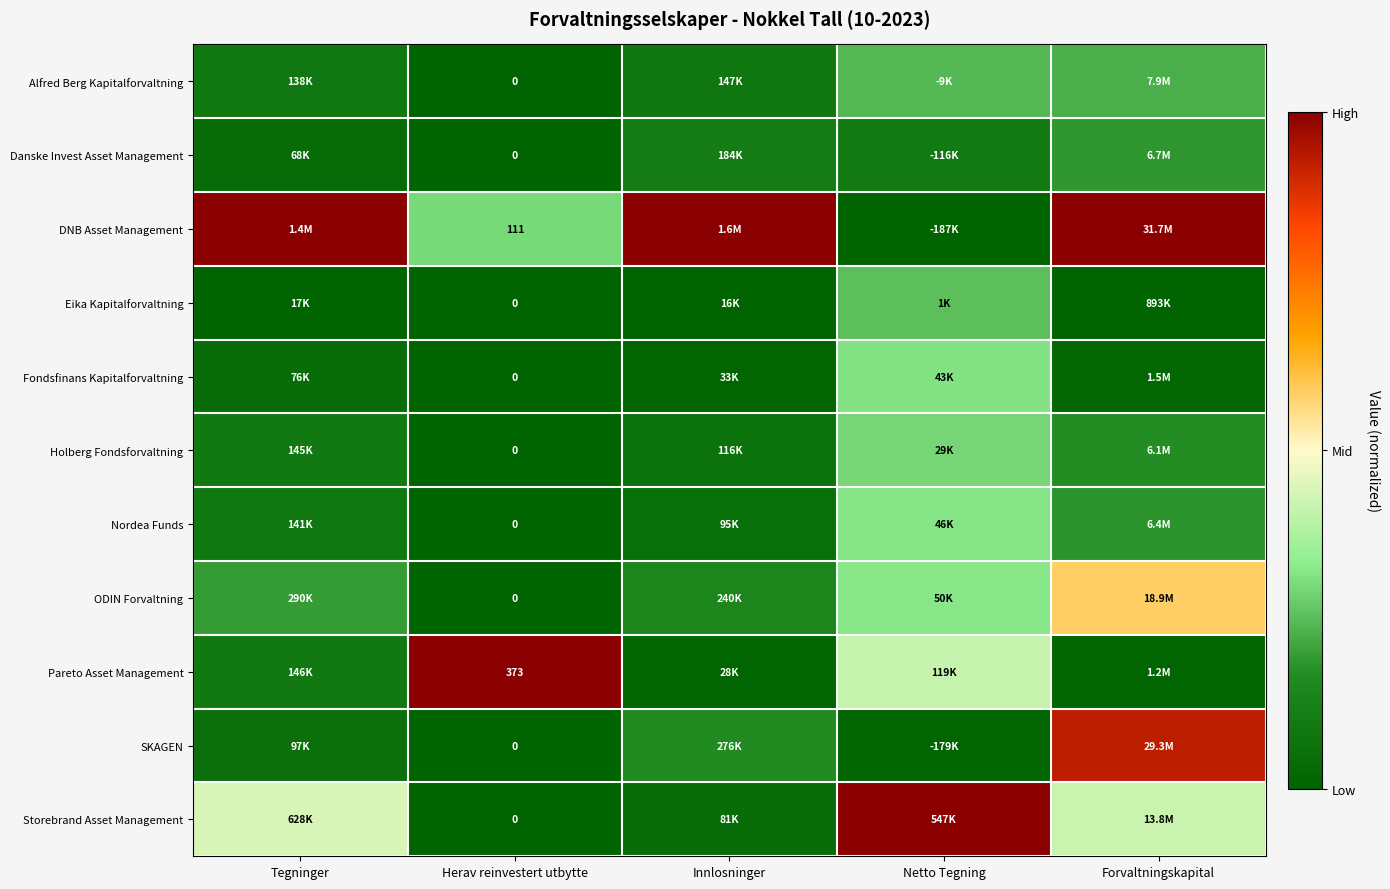

Which series has the largest total across all categories?

DNB Asset Management